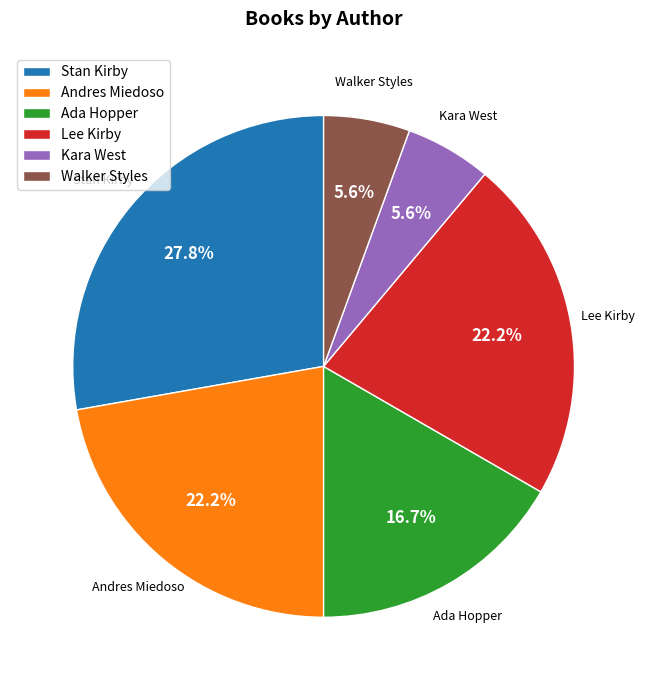

What percentage do Walker Styles and Andres Miedoso together represent?

27.8%